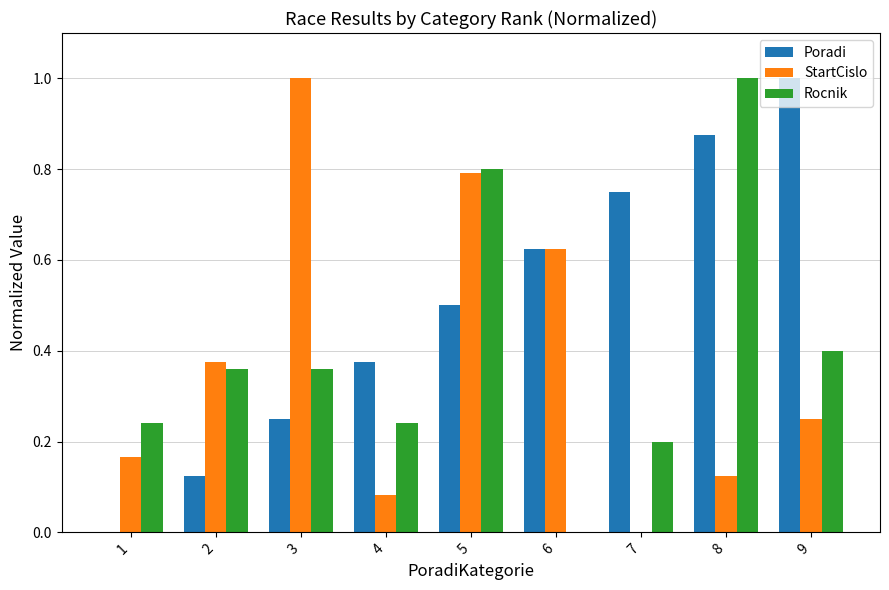

The Poradi series shows 0.8 at 5. True or false?

False